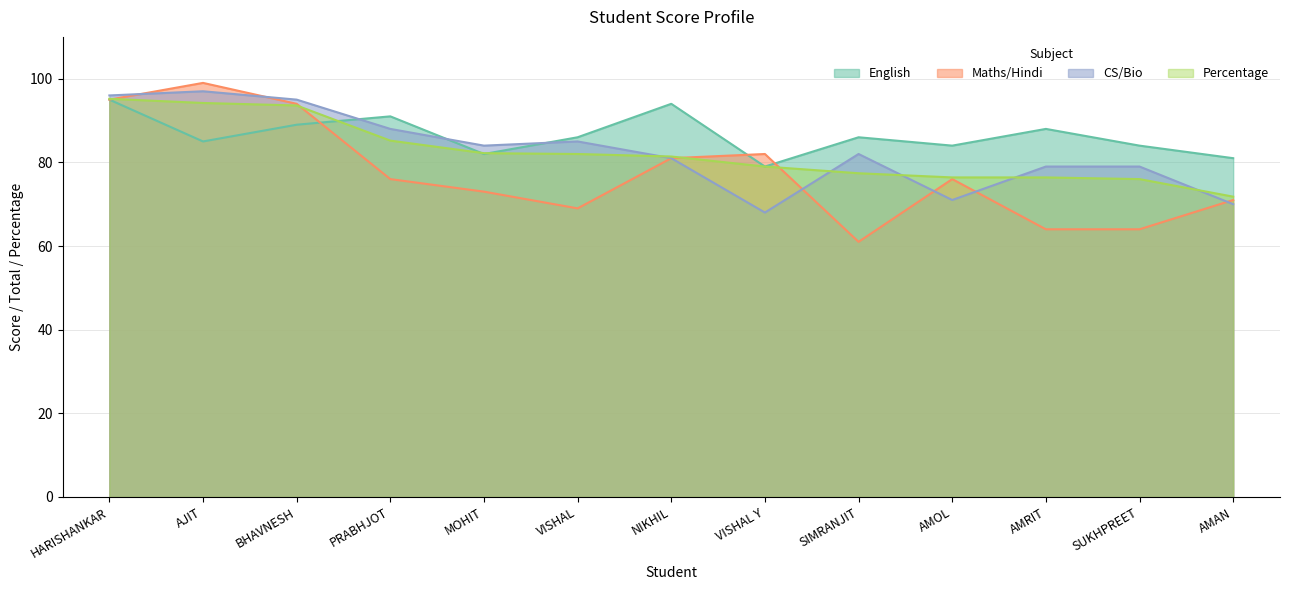

Where do CS/Bio and English first cross each other?

BHAVNESH and PRABHJOT